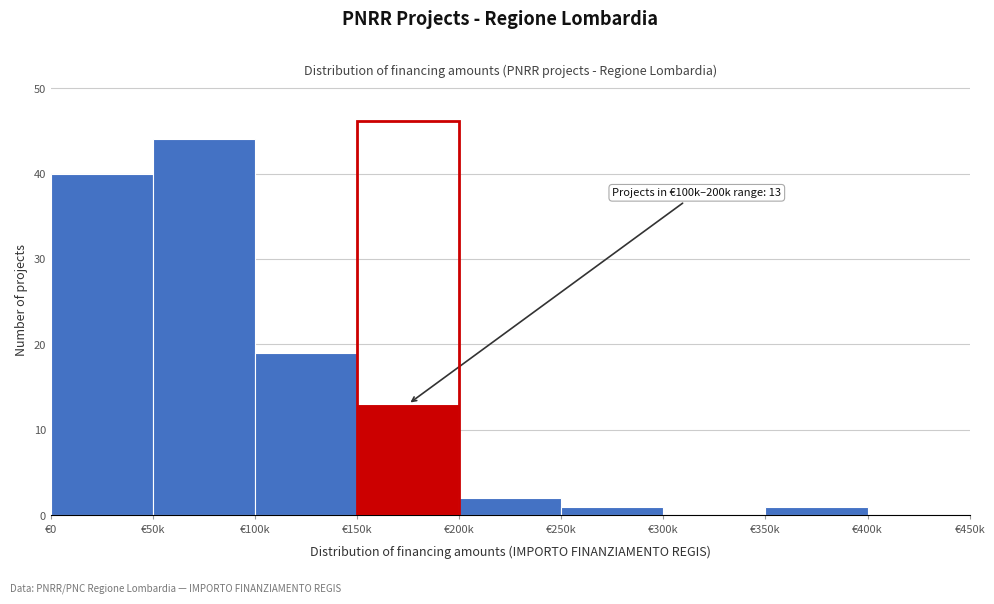

Reading left to right, transcribe all the data shown in this chart.

€0=40	€50k=44	€100k=19	€150k=13	€200k=2	€250k=1	€300k=0	€350k=1	€400k=0